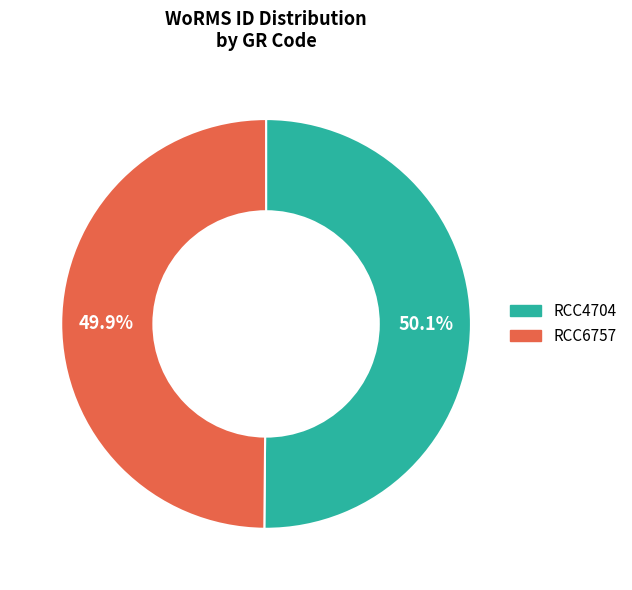

To the nearest percent, what is the average slice percentage?

50%